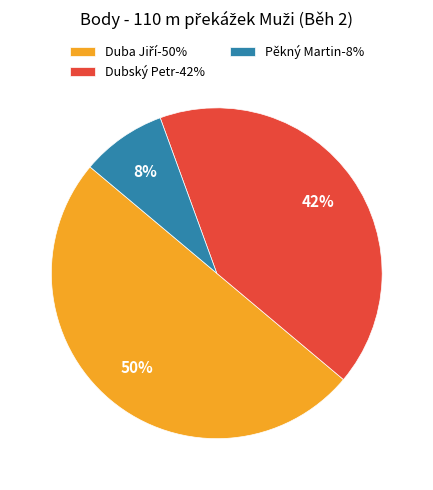

To the nearest percent, what portion does Dubský Petr represent?

42%